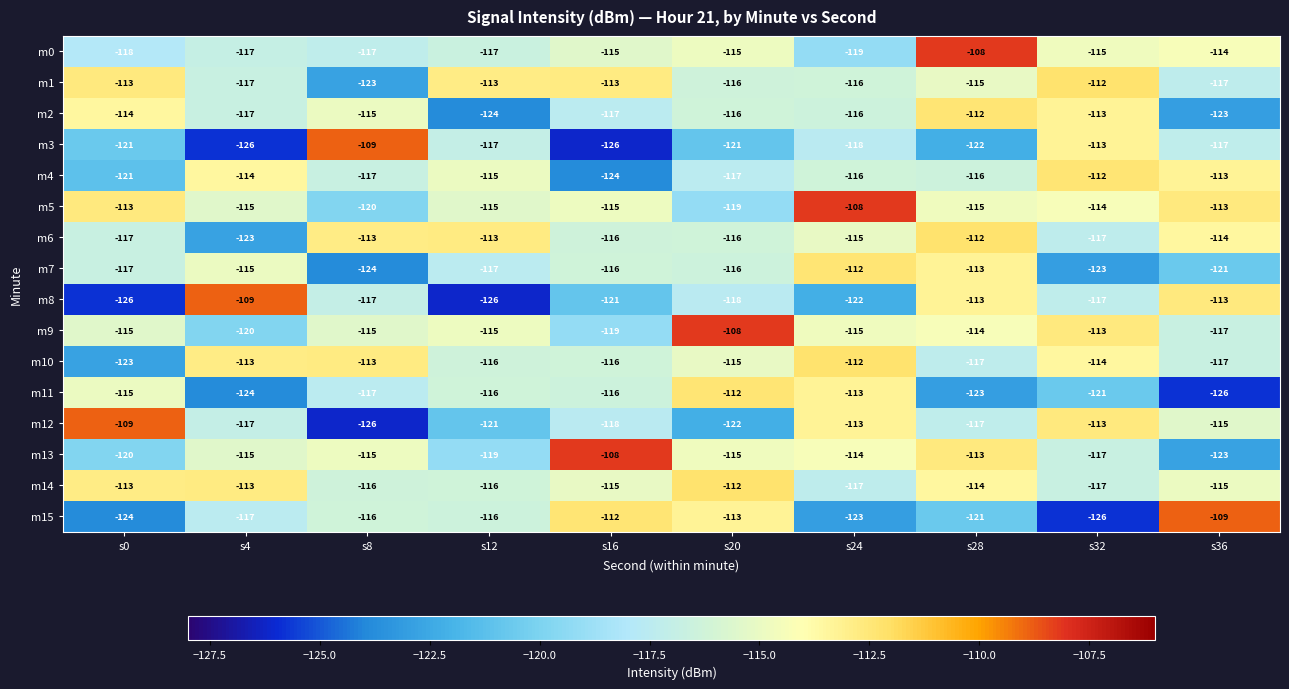

What is the difference between the maximum and minimum values in the m3 series?

17